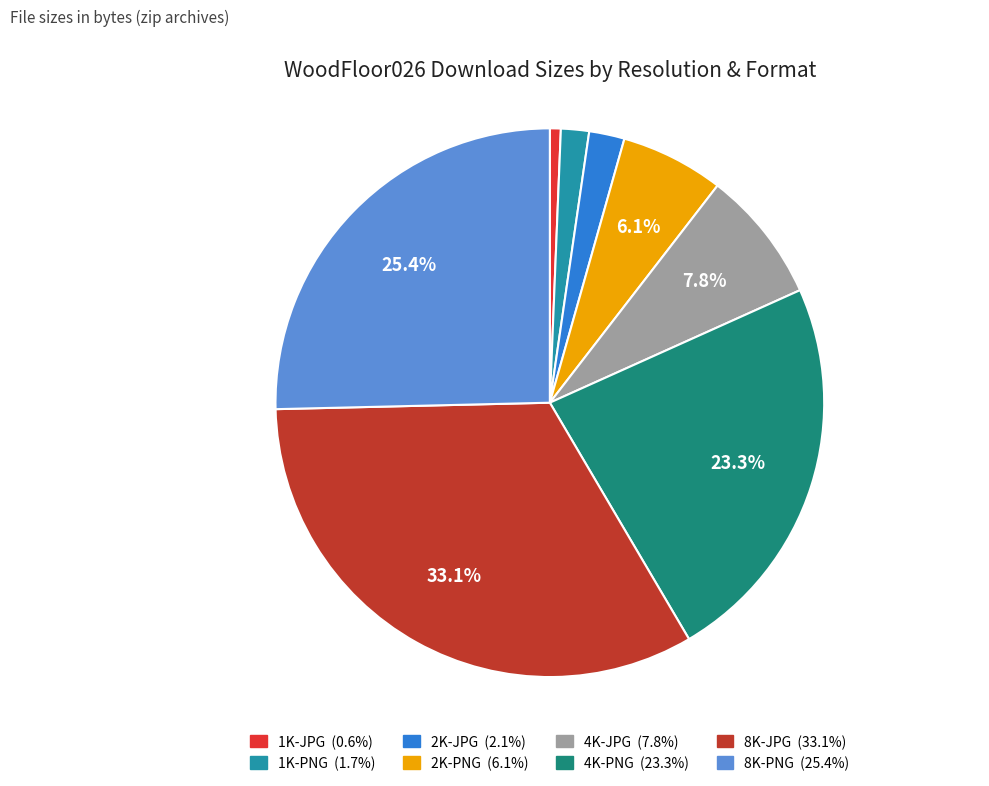

Between 4K-PNG and 1K-PNG, which is larger?

4K-PNG